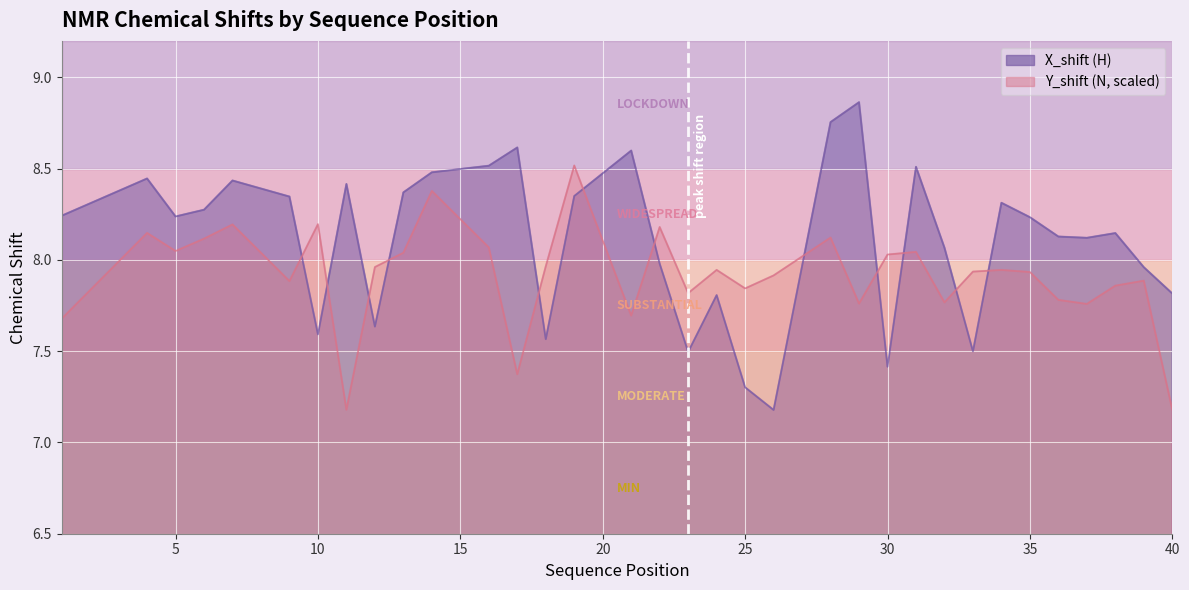

Reading left to right, transcribe all the data shown in this chart.

X_shift: 8.2	8.4	8.2	8.3	8.4	8.3	7.6	8.4	7.6	8.4	8.5	8.5	8.6	7.6	8.3	8.6	8.0	7.5	7.8	7.3	7.2	8.8	8.9	7.4	8.5	8.1	7.5	8.3	8.2	8.1	8.1	8.1	8.0	7.8
Y_shift: 7.7	8.1	8.0	8.1	8.2	7.9	8.2	7.2	8.0	8.0	8.4	8.1	7.4	8.0	8.5	7.7	8.2	7.8	7.9	7.8	7.9	8.1	7.8	8.0	8.0	7.8	7.9	7.9	7.9	7.8	7.8	7.9	7.9	7.2